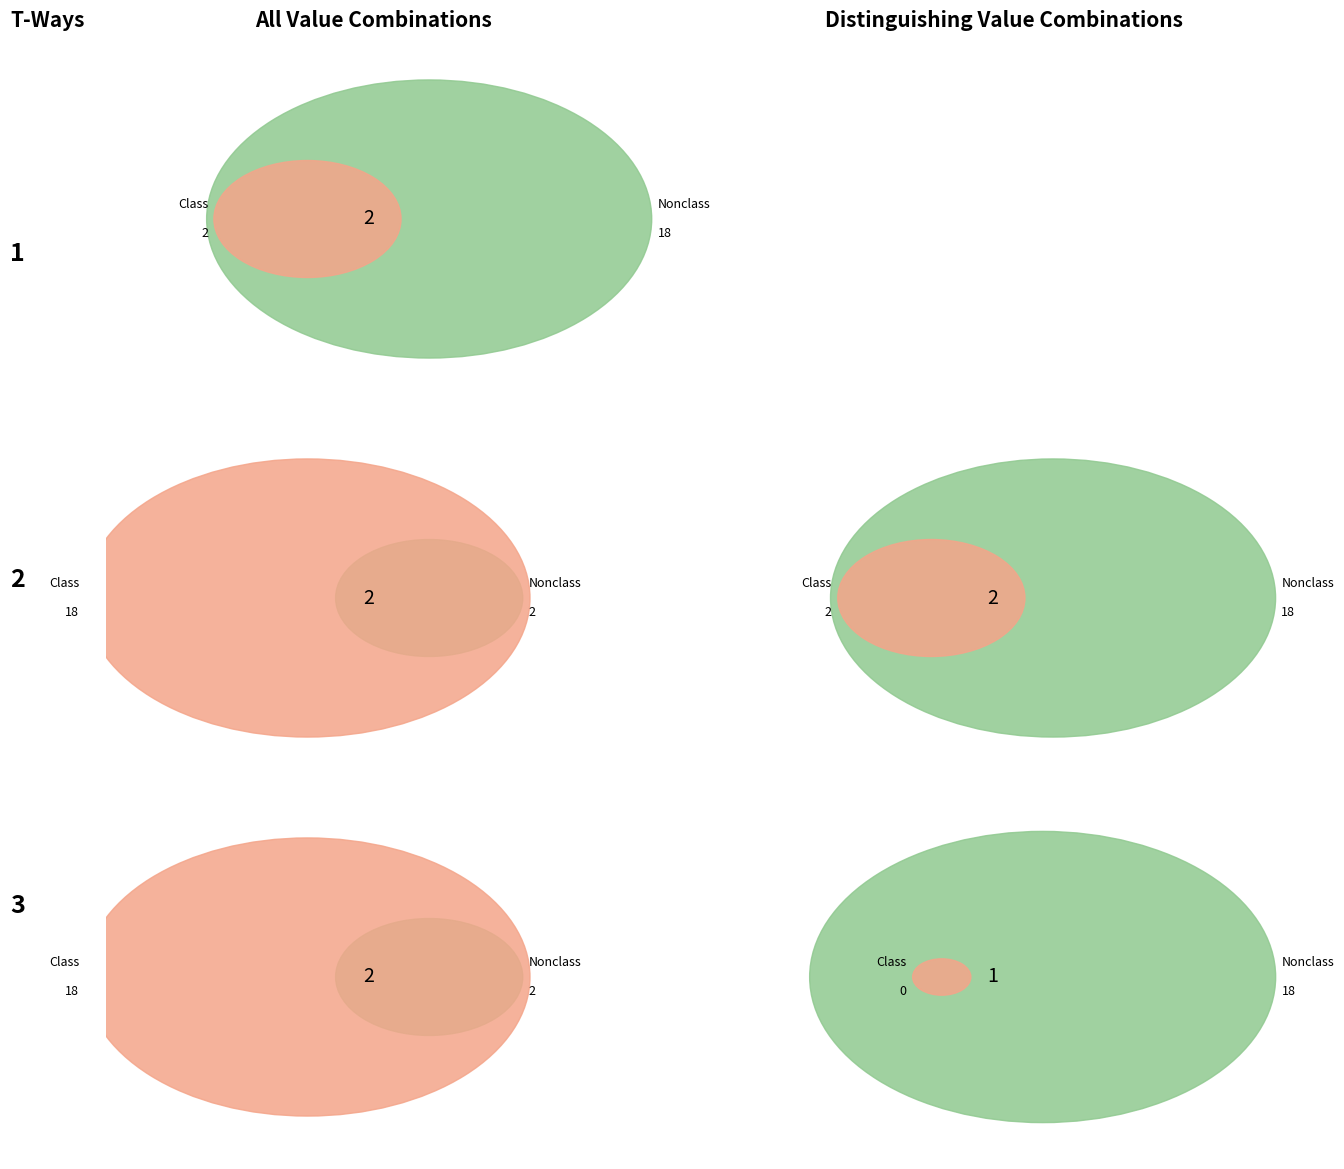

Is it true that 9 is 1% of the pie?

False